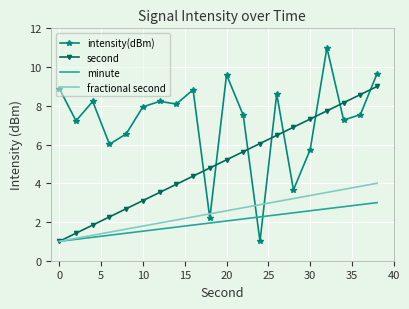

Which series has the largest total across all categories?

intensity(dBm)